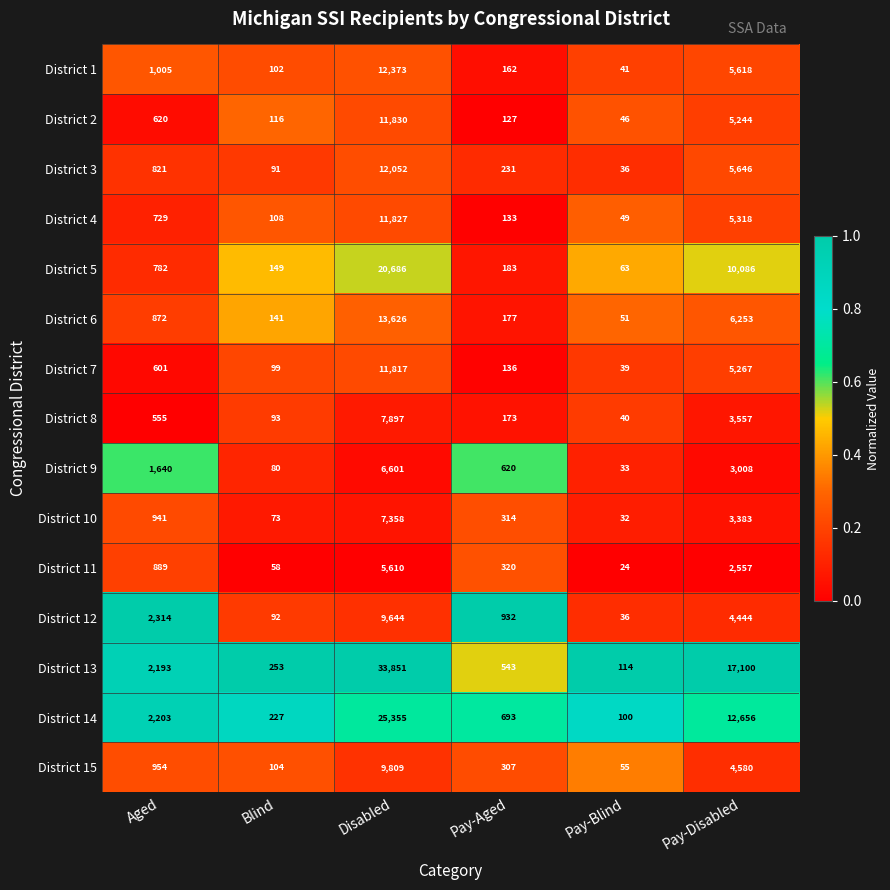

Rank the series at Pay-Disabled from lowest to highest value.

District 11, District 9, District 10, District 8, District 12, District 15, District 2, District 7, District 4, District 1, District 3, District 6, District 5, District 14, District 13